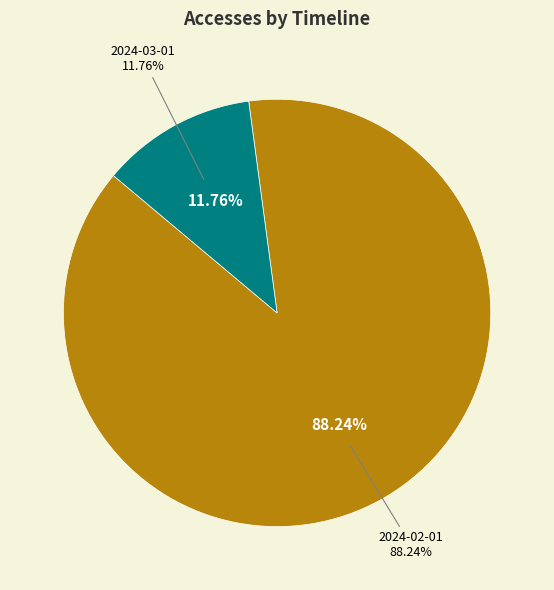

Is it true that 2024-02-01 is 98% of the pie?

False